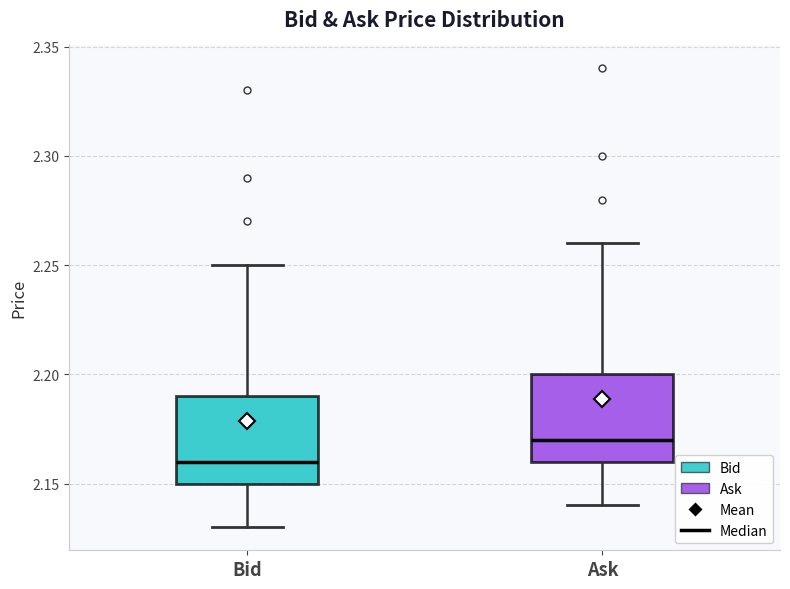

Which box's median line is the highest?

Ask